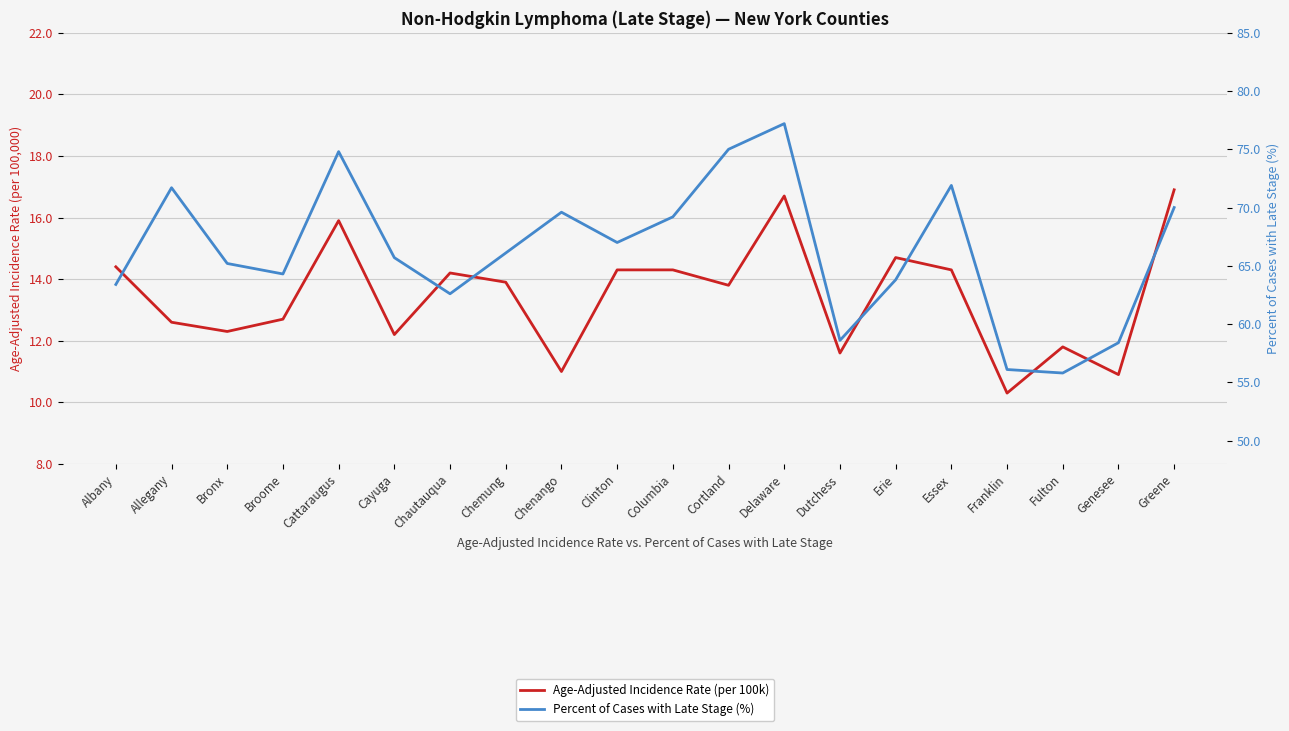

At which label does Age-Adjusted Incidence Rate (per 100k) first exceed 13?

Albany